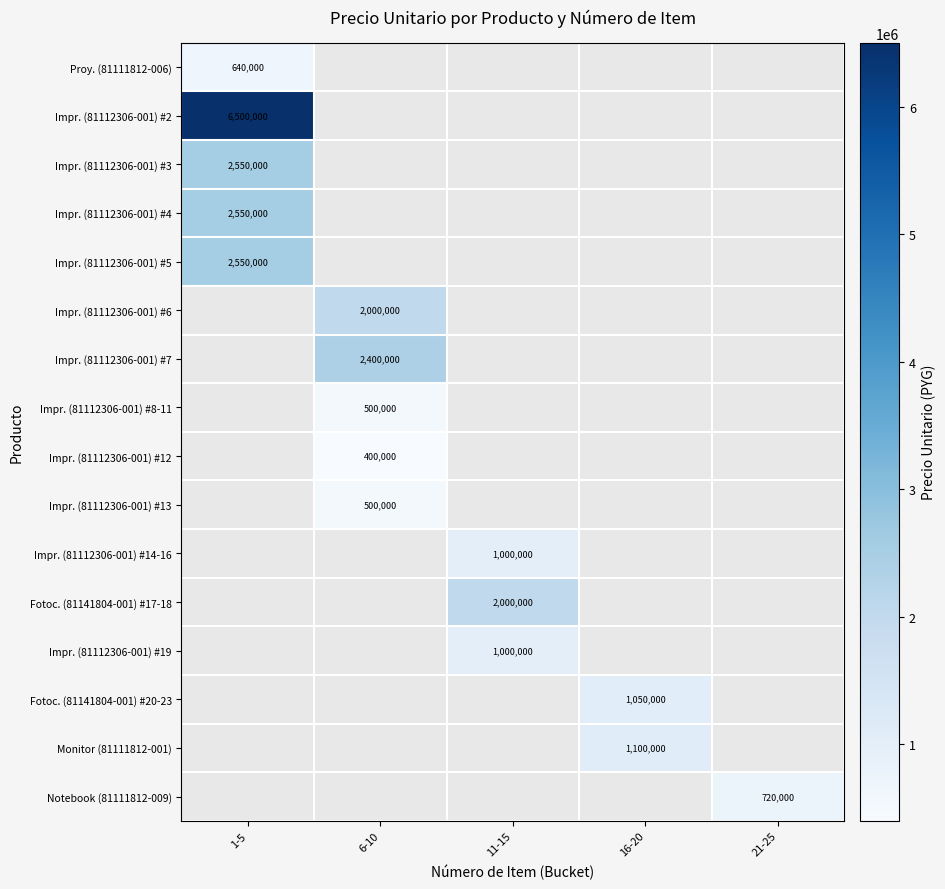

True or false: Impr. (81112306-001) #14-16 has a value of 1000000 at 11-15.

True